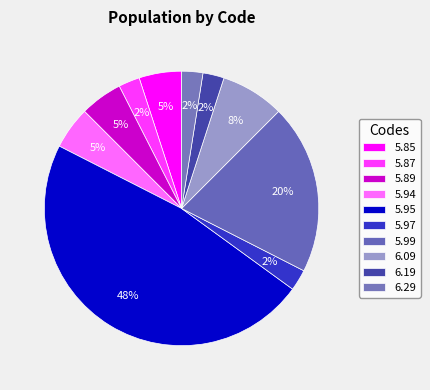

Combined, what portion of the pie is 5.85 and 5.95?

52.5%